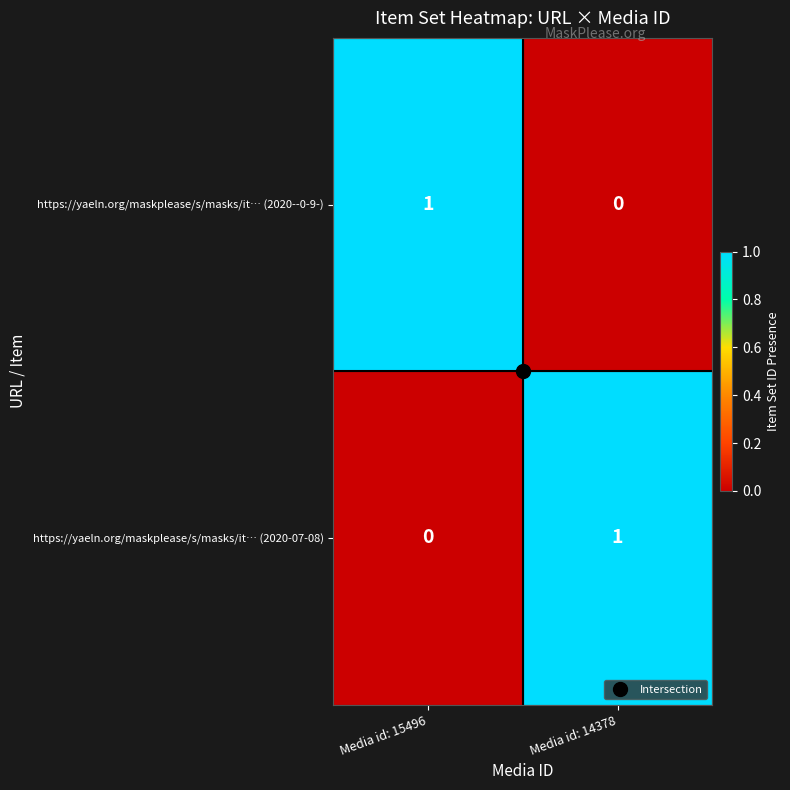

Which category has the lowest value in the https://yaeln.org/maskplease/s/masks/it… (2020-07-08) series?

Media id: 15496